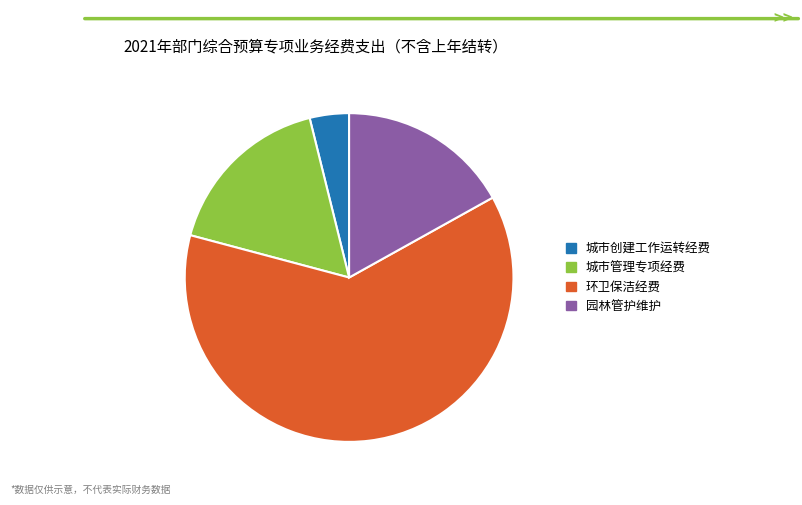

What is the ratio of the value at 园林管护维护 to the value at 城市创建工作运转经费?

4.4